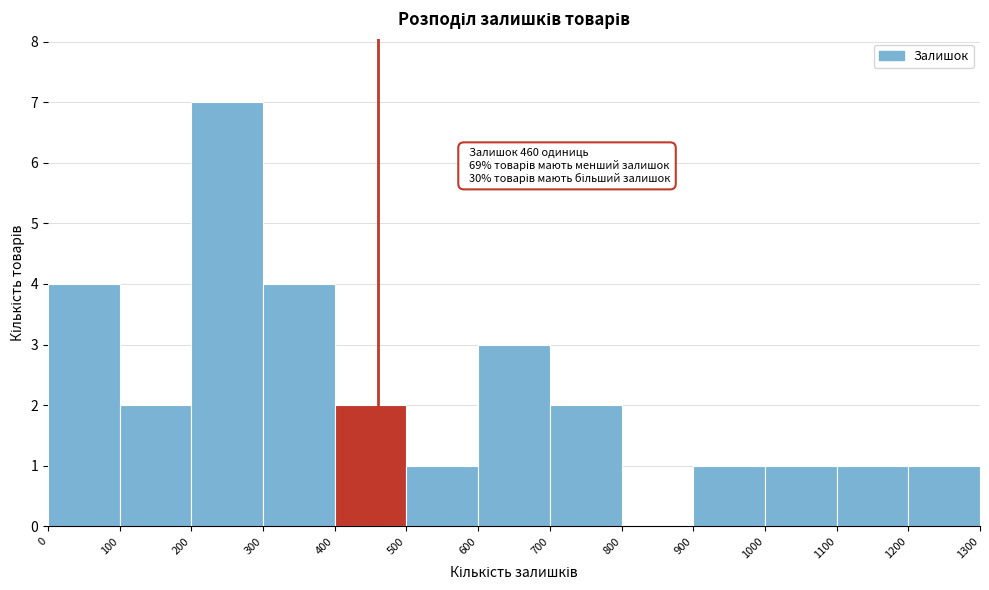

Which range on the x-axis has the tallest bar?

200 to 300